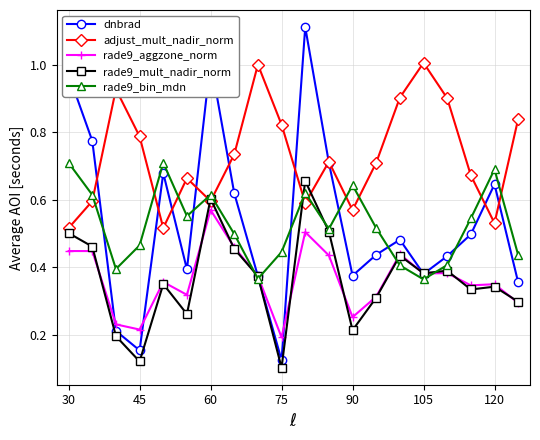

List the series in order of their peak value, lowest first.

rade9_aggzone_norm, rade9_mult_nadir_norm, rade9_bin_mdn, adjust_mult_nadir_norm, dnbrad